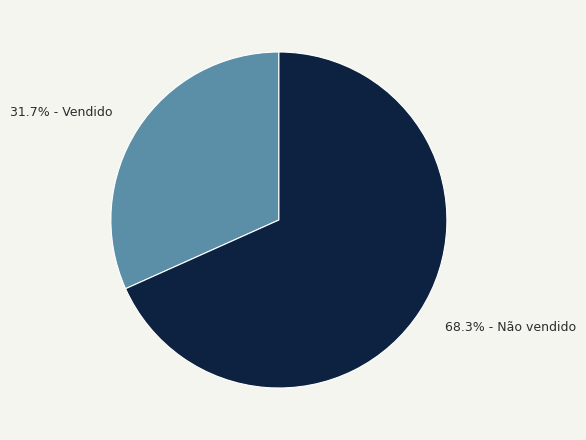

What is the total percentage of 68.3% - Não vendido and 31.7% - Vendido?

100.0%